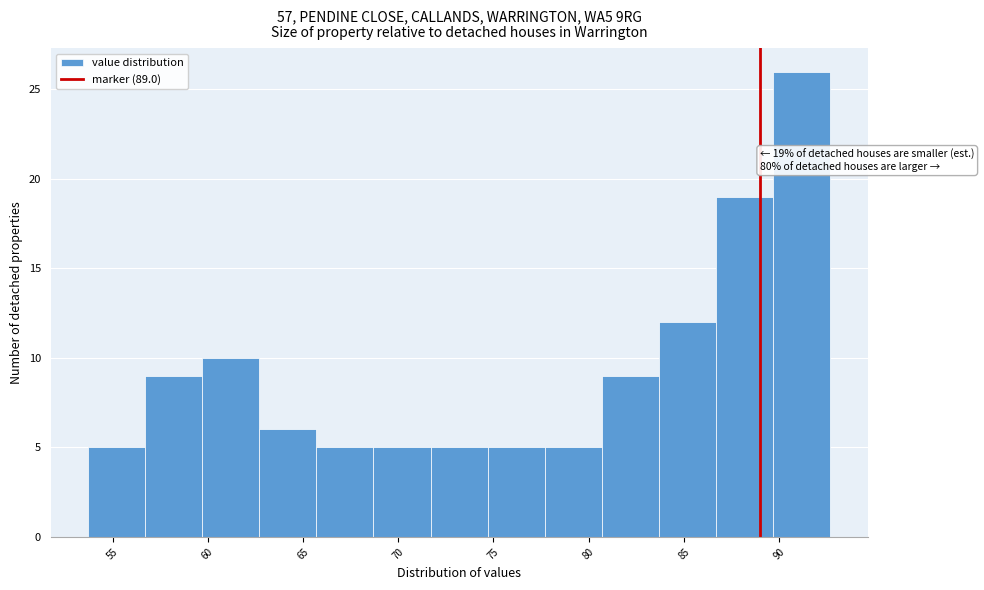

Which range on the x-axis has the tallest bar?

89.7 to 92.7